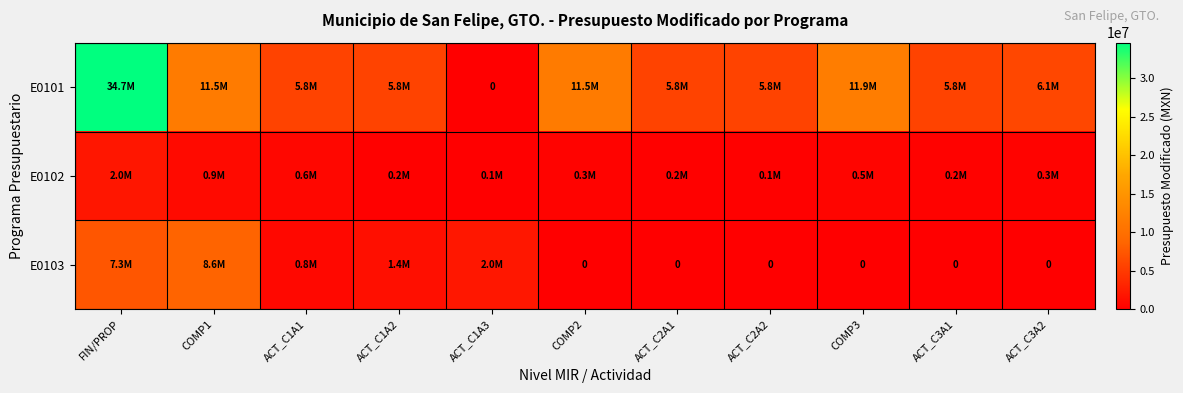

What is the sum of all E0103 values?

20115410.9